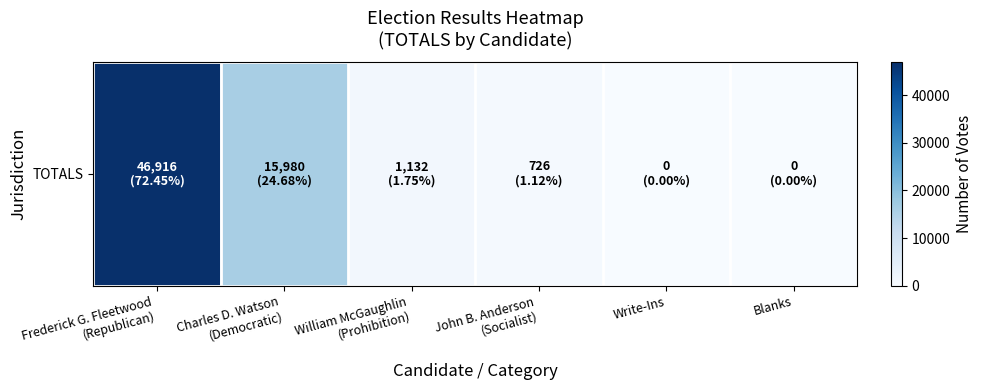

Reading left to right, transcribe all the data shown in this chart.

Frederick G. Fleetwood
(Republican)=46916	Charles D. Watson
(Democratic)=15980	William McGaughlin
(Prohibition)=1132	John B. Anderson
(Socialist)=726	Write-Ins=0	Blanks=0